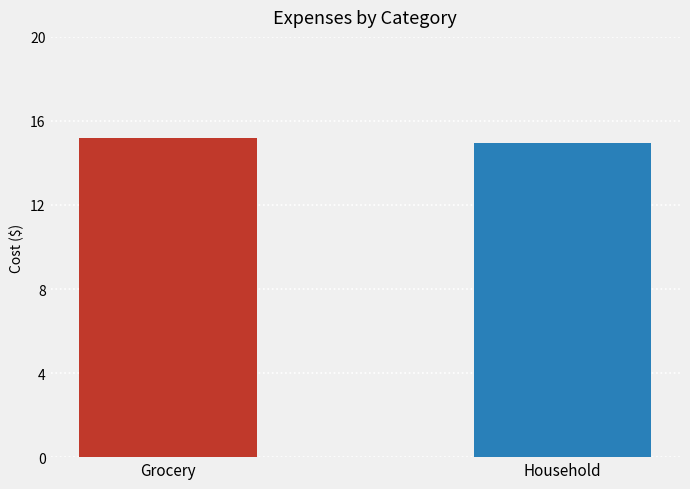

What is the minimum value shown in the chart?

15.0